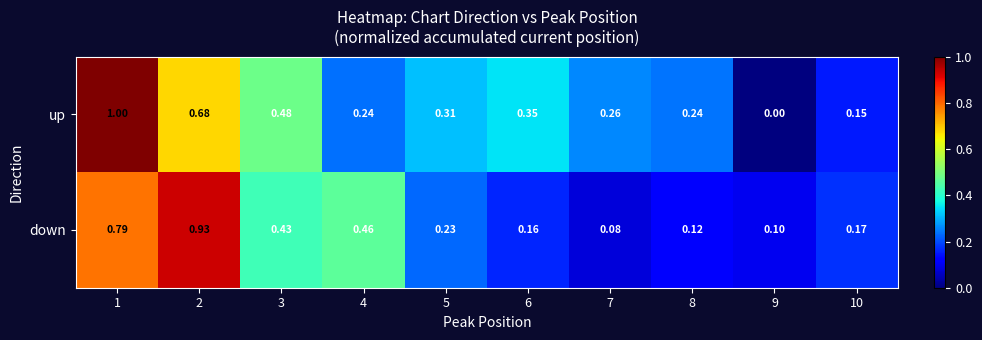

Is the value of up at 7 greater than the value of down at 8?

Yes